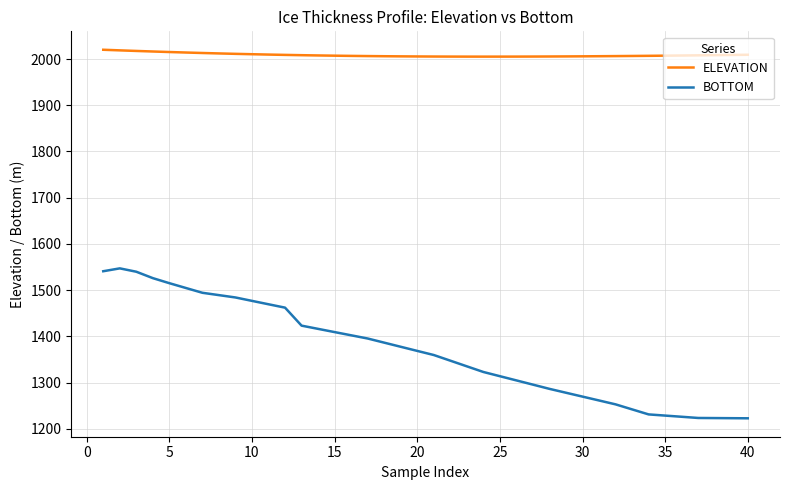

Is this an area chart (filled region under the line)?

No